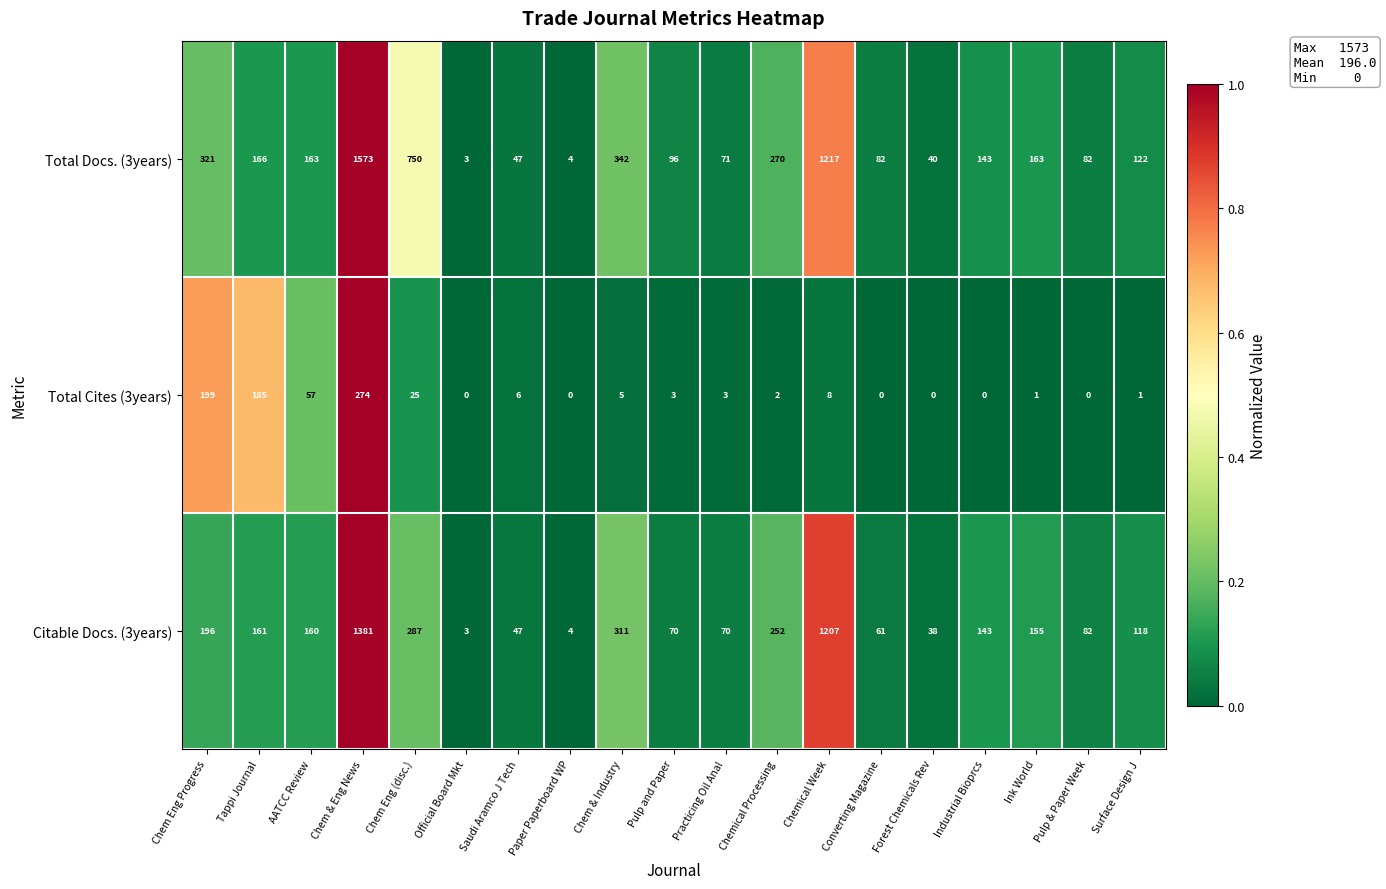

Rank the series by their maximum value, from lowest to highest.

Total Cites (3years), Citable Docs. (3years), Total Docs. (3years)